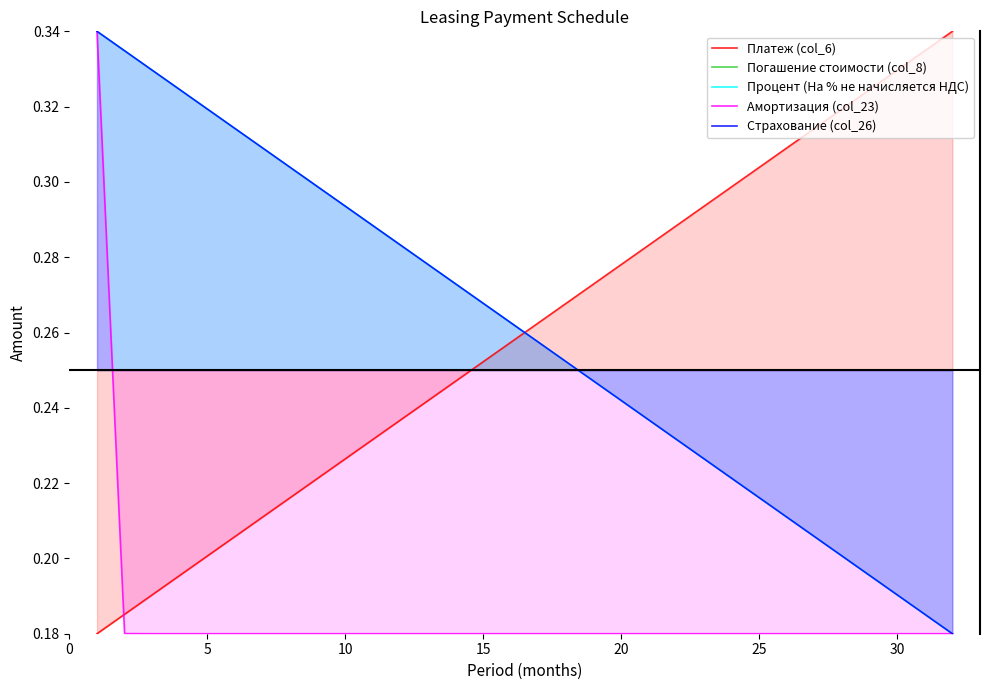

At how many categories does at least one series exceed 0?

32